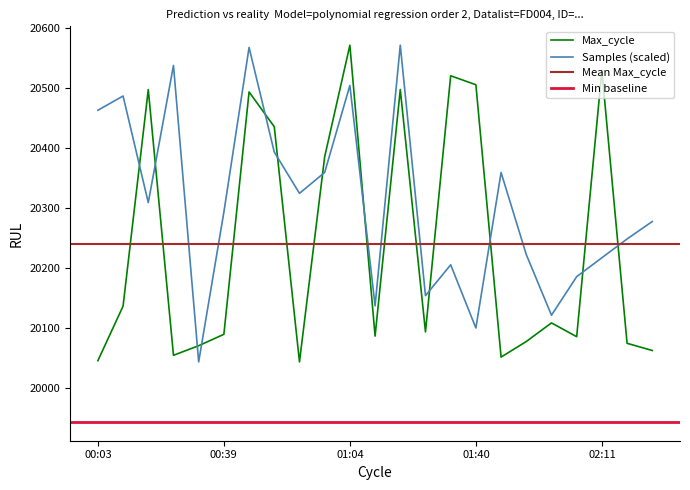

True or false: Max_cycle has more than 0 points higher than both neighbors.

True